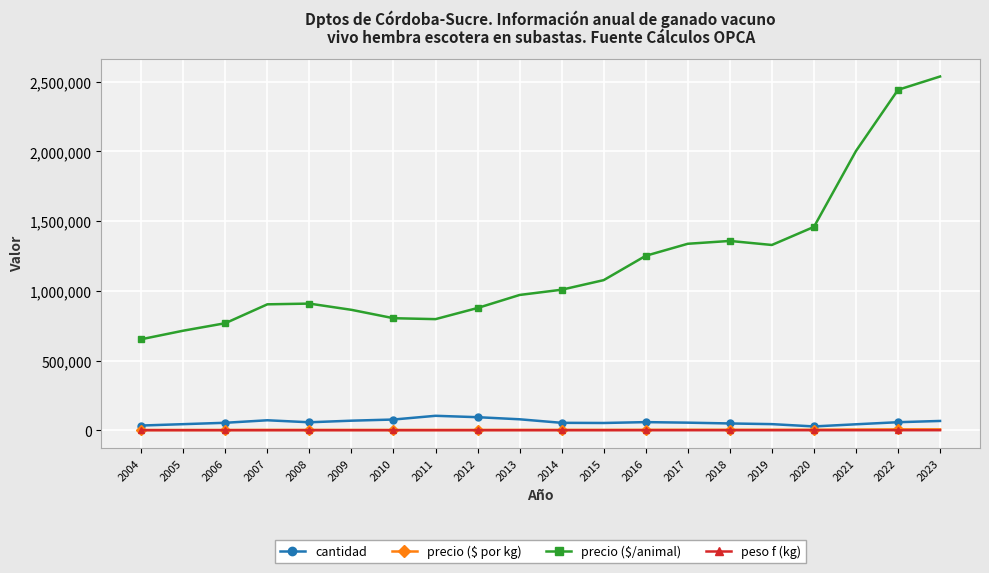

How many values in the cantidad series are below 57184?

10